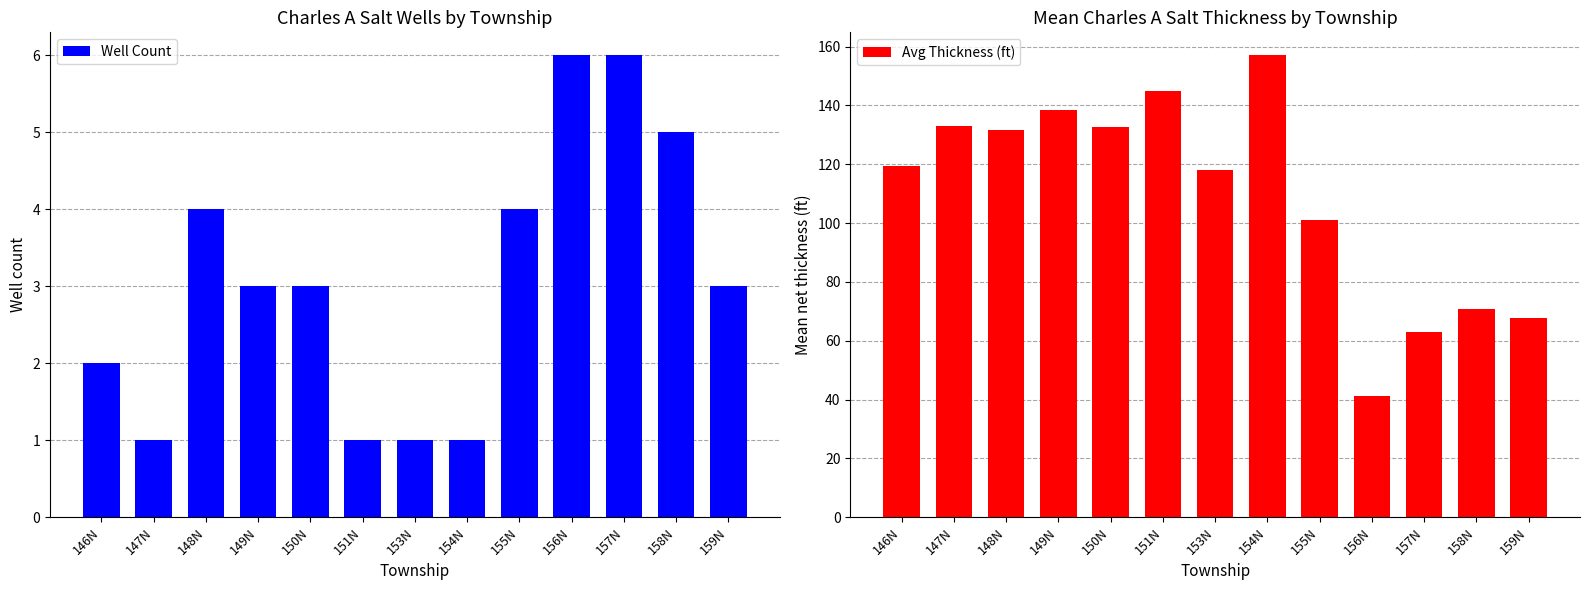

How many bars are there in total?

26